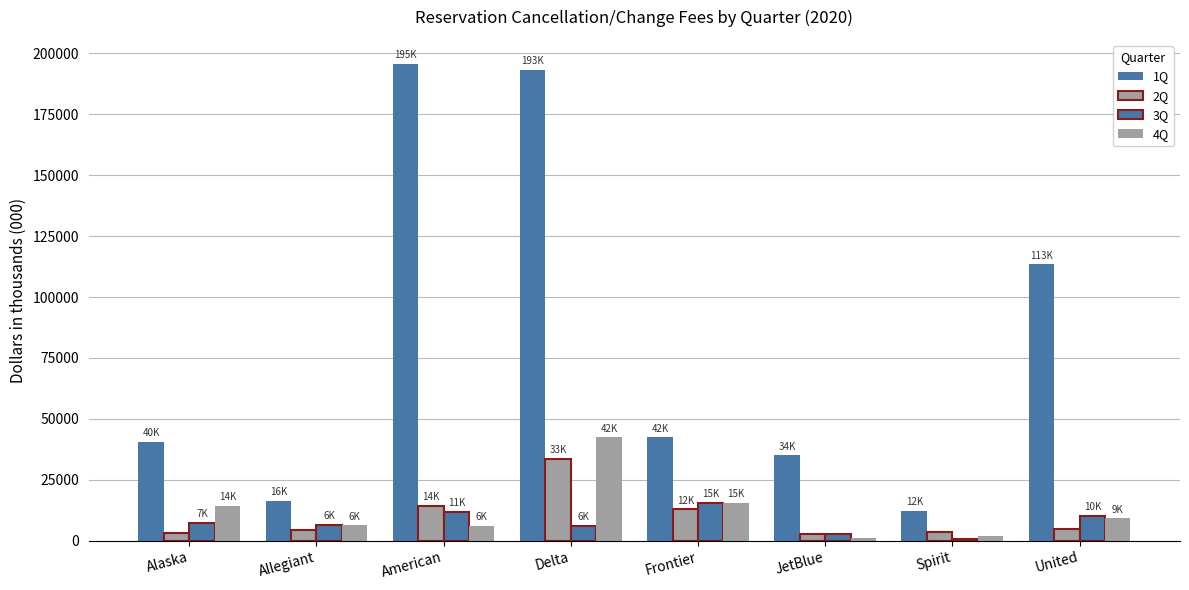

How many values in the 2Q series are below 4745?

4